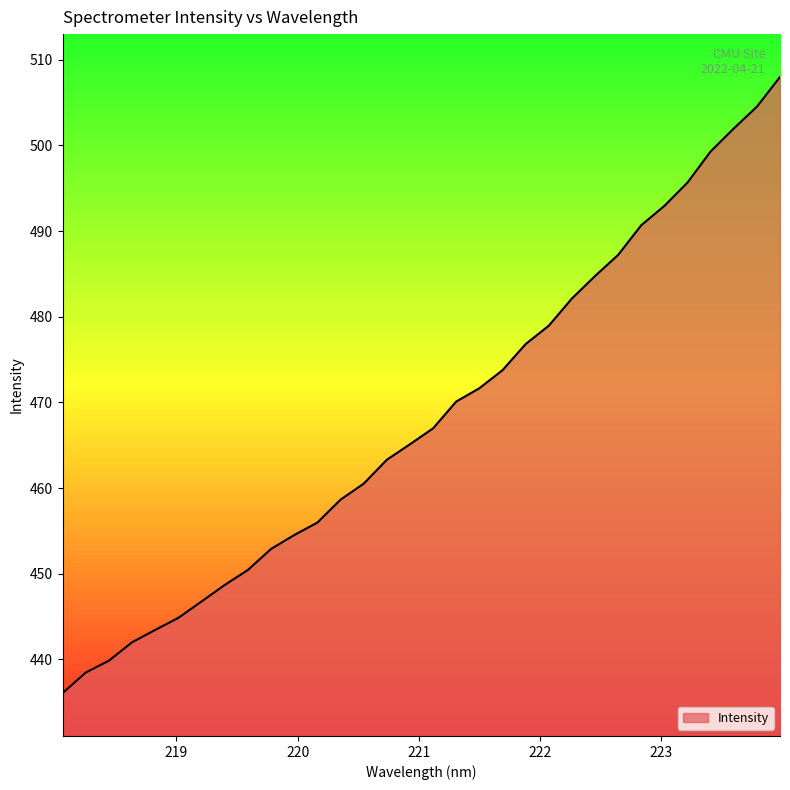

What is the greatest value displayed?

508.0